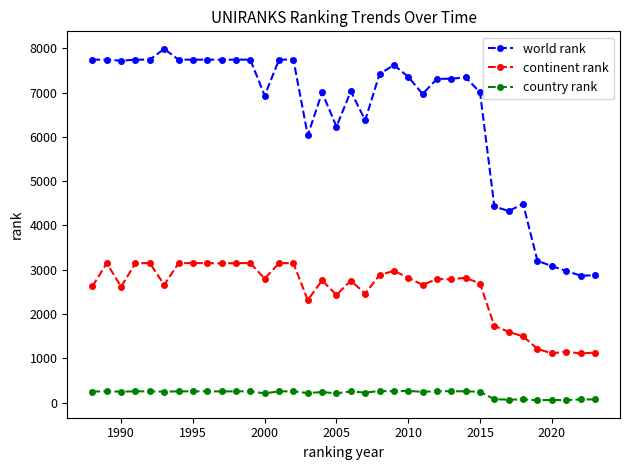

Which series has the largest total across all categories?

world rank